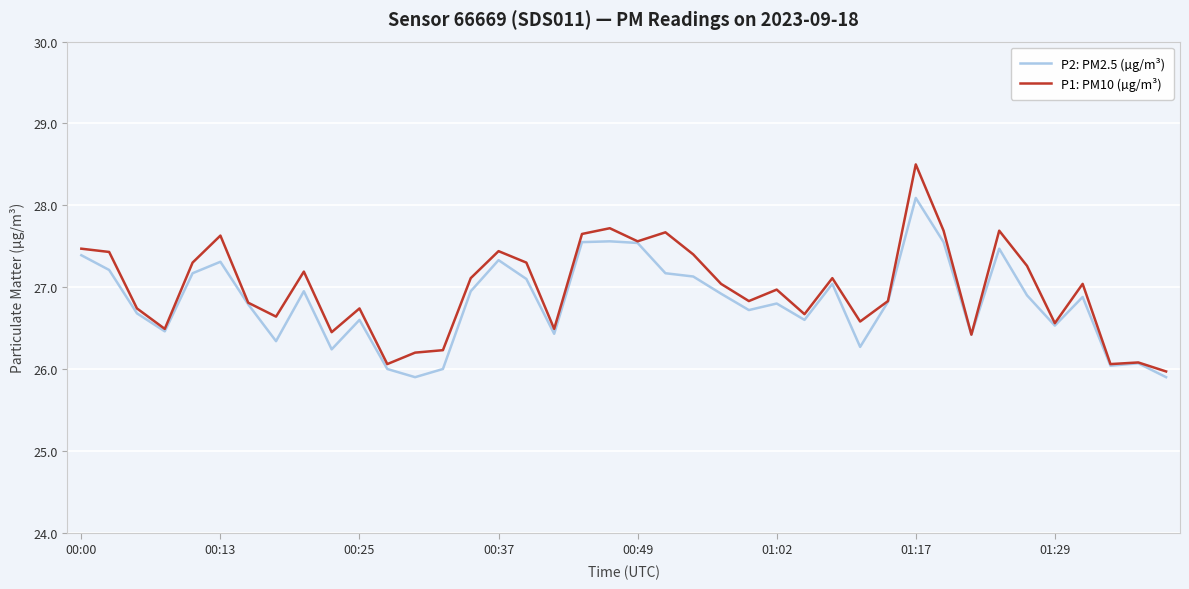

What is the maximum value for P2: PM2.5 (µg/m³)?

28.1